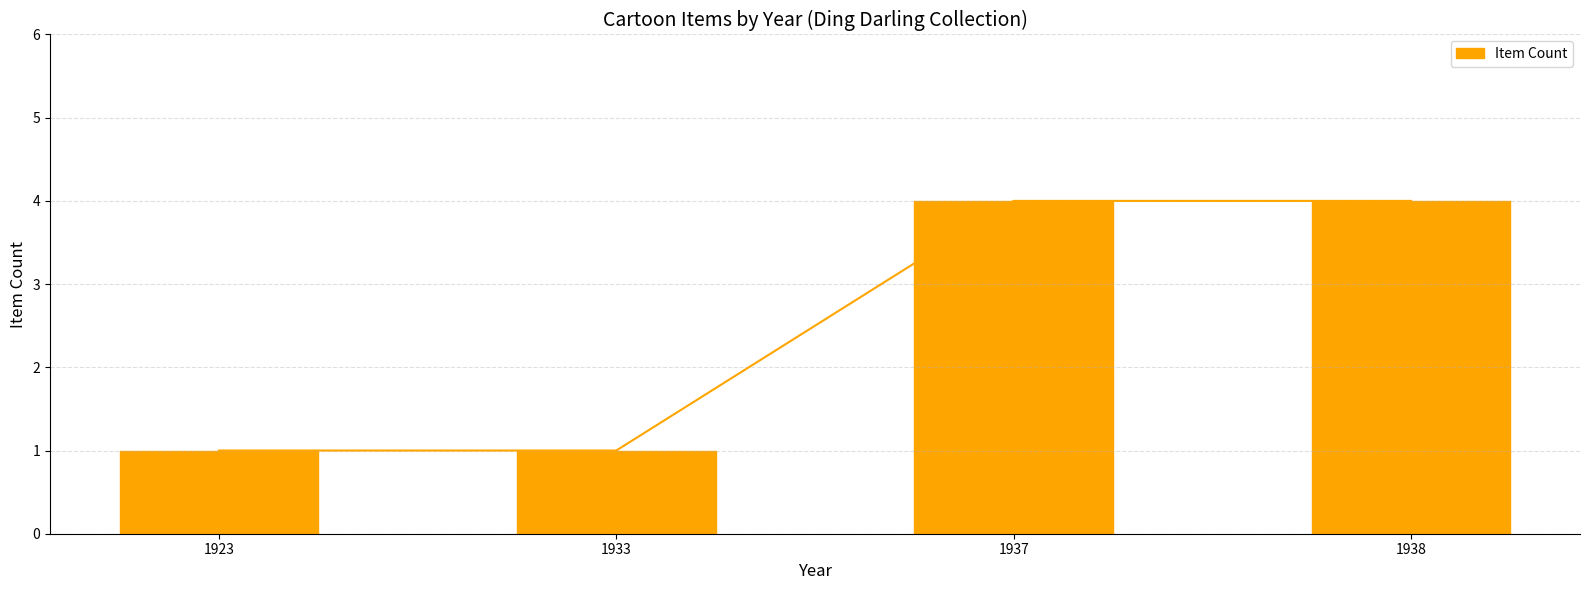

List the labels in order of value, largest first.

1937, 1938, 1923, 1933